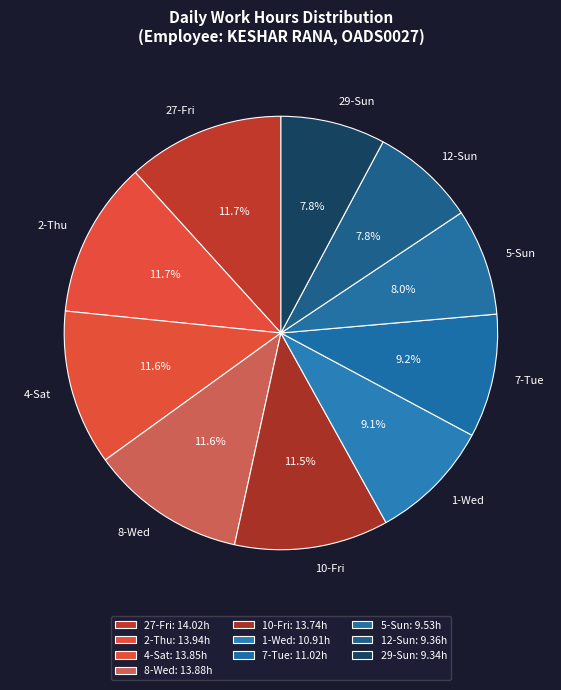

Combined, what portion of the pie is 29-Sun and 5-Sun?

15.8%